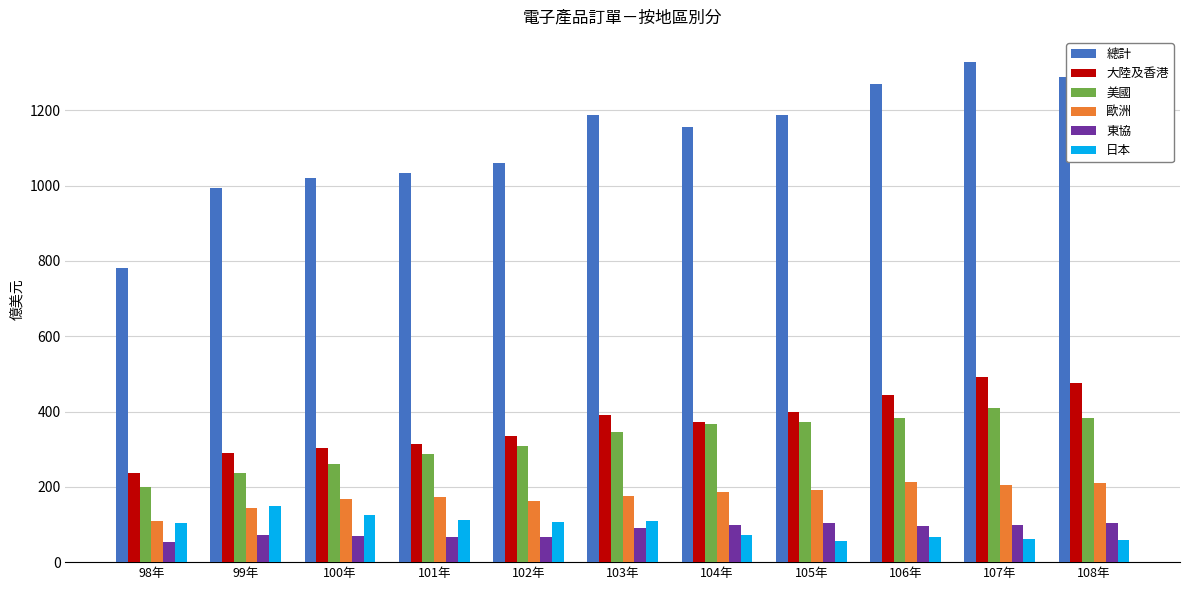

Is the value of 美國 at 105年 greater than the value of 東協 at 106年?

Yes